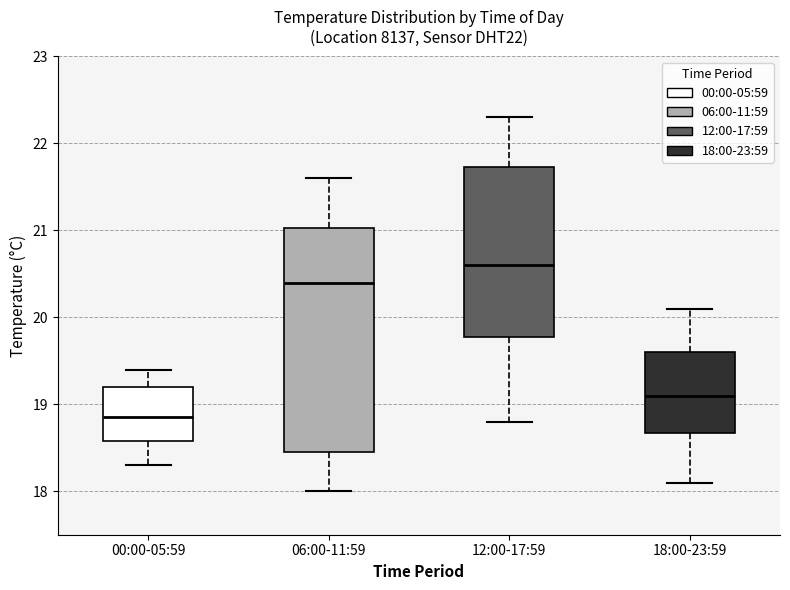

Which box has the highest median line?

12:00-17:59